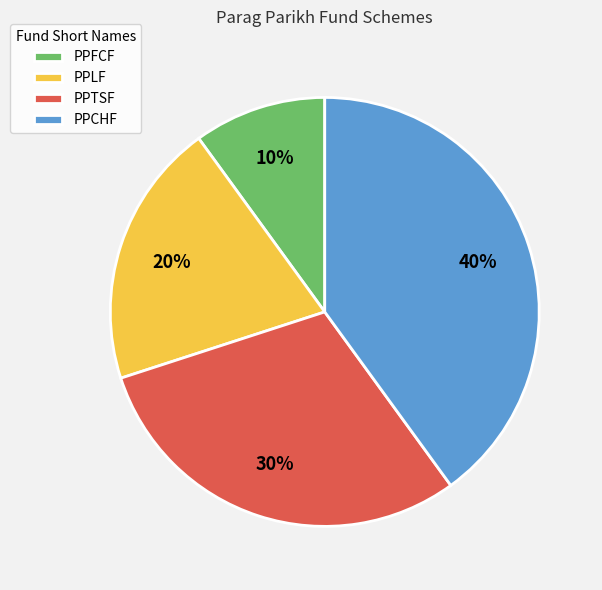

To the nearest percent, what is the difference between the PPTSF and PPLF slice percentages?

10%